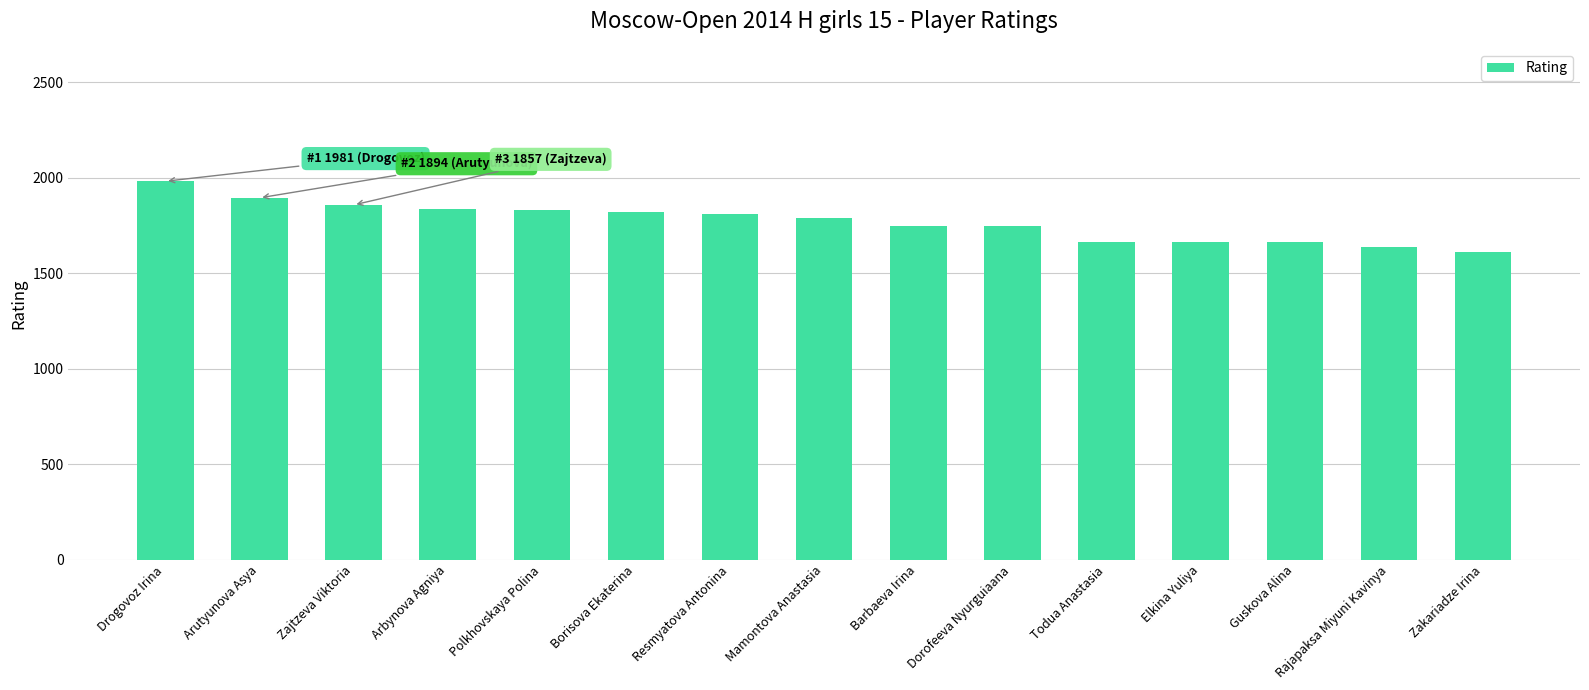

Are the bars horizontal?

No